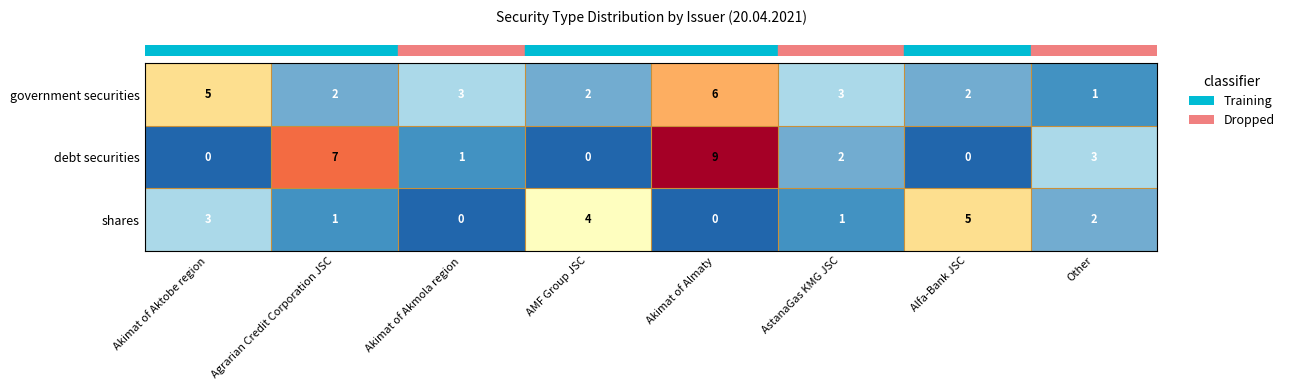

How many values in the government securities series are below 3?

4